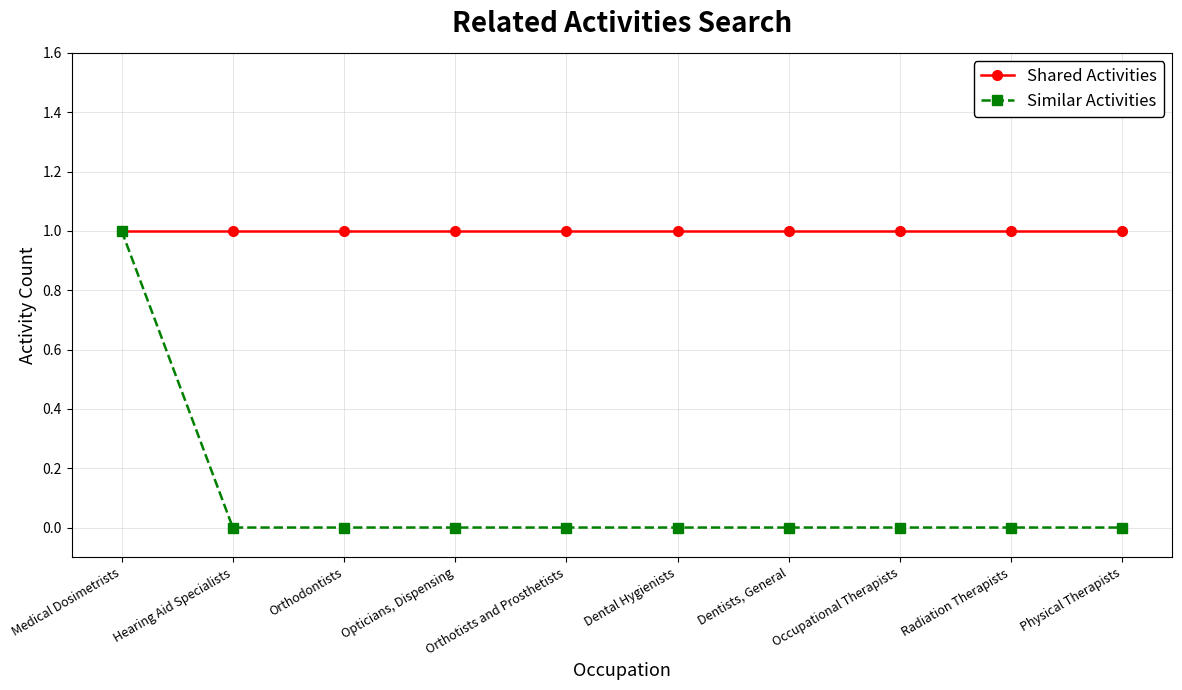

What are all the series names shown in the legend?

Shared Activities, Similar Activities